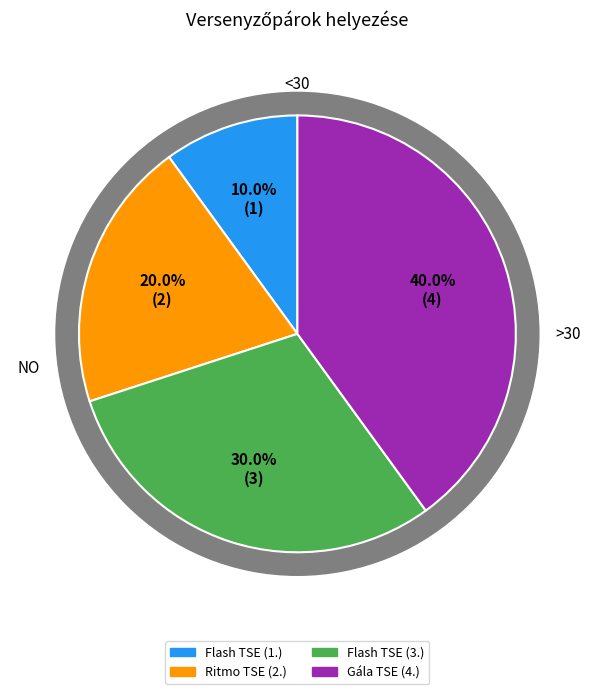

What percentage is the Pszota Ákos & Markó Milda Jázmin (Flash TSE) slice, to the nearest percent?

10%